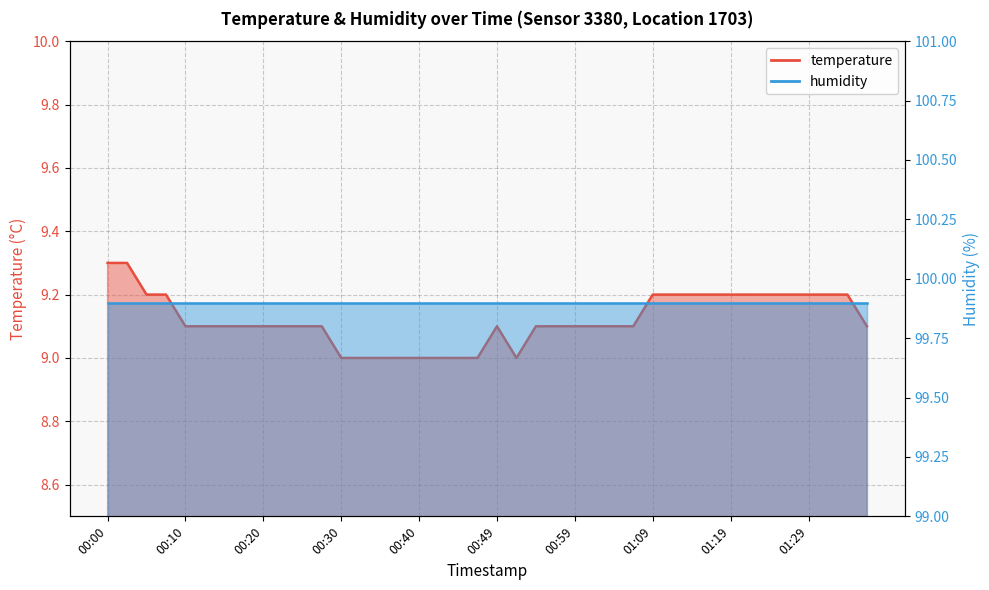

List the labels in order of value, smallest first.

00:30, 00:32, 00:35, 00:37, 00:40, 00:42, 00:44, 00:47, 00:52, 00:10, 00:13, 00:15, 00:17, 00:20, 00:22, 00:25, 00:27, 00:49, 00:54, 00:57, 00:59, 01:02, 01:04, 01:07, 01:36, 00:05, 00:08, 01:09, 01:11, 01:14, 01:16, 01:19, 01:21, 01:24, 01:26, 01:29, 01:31, 01:34, 00:00, 00:03